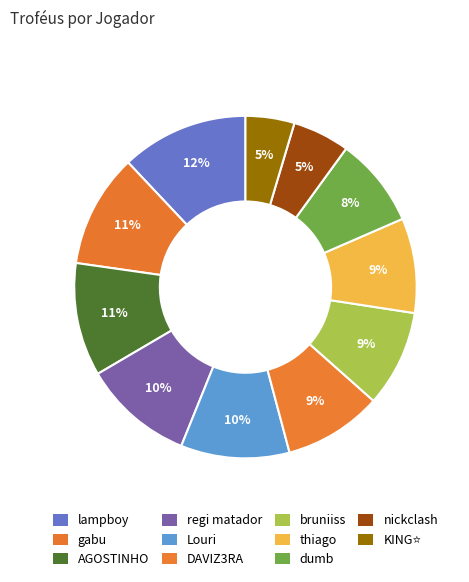

To the nearest percent, what is the difference between the largest and smallest slice percentages?

7%